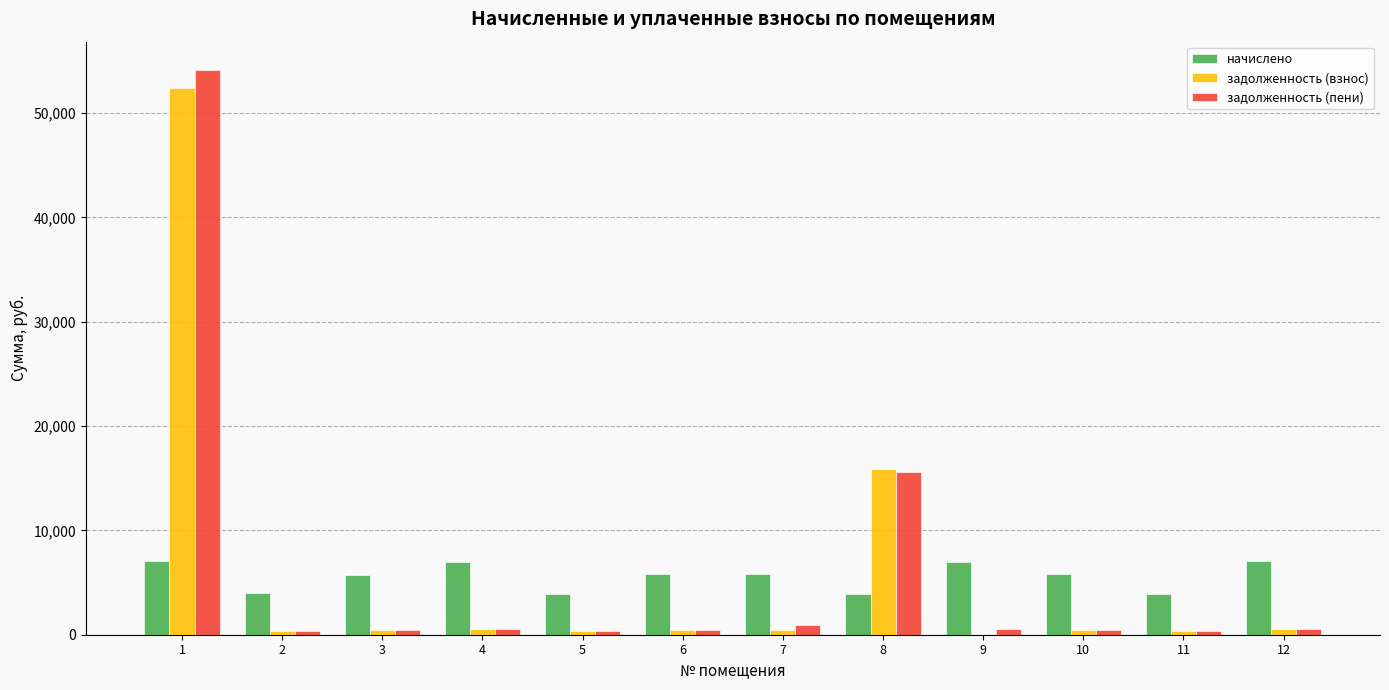

Where is задолженность (взнос) nearest to the value 26183?

8